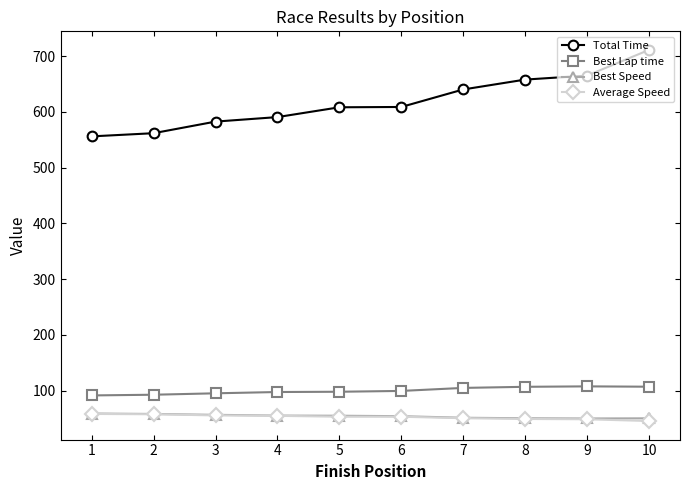

What is the value of the Best Speed point at the 10th from the left?

50.4